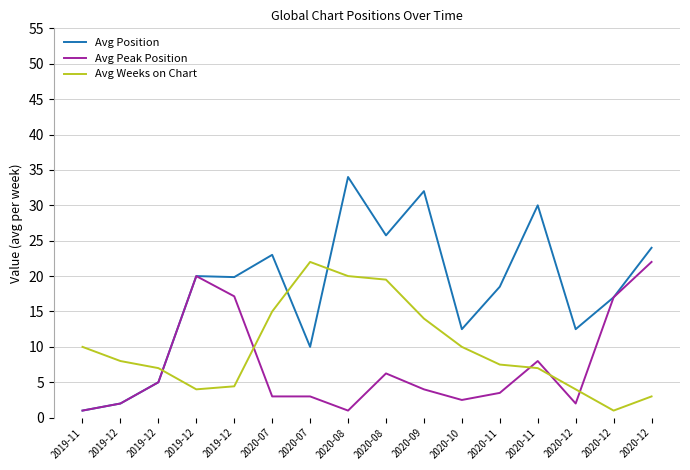

What is the label of the 8th point from the left?

2020-08